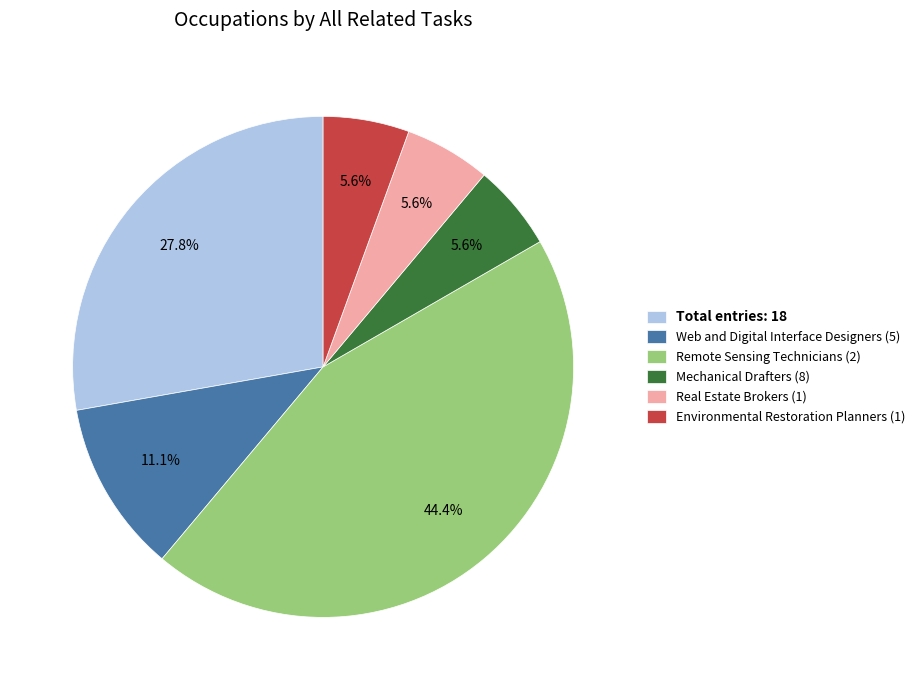

Is the sum of Web and Digital Interface Designers (5) and Remote Sensing Technicians (2) greater than half?

Yes